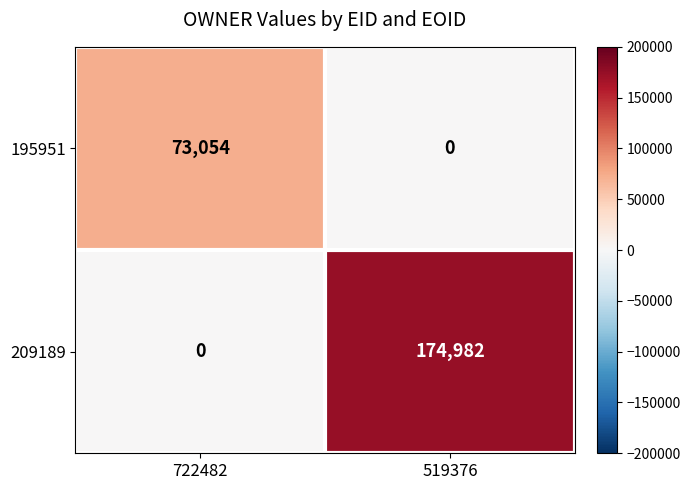

The 195951 series shows 0 at 519376. True or false?

True